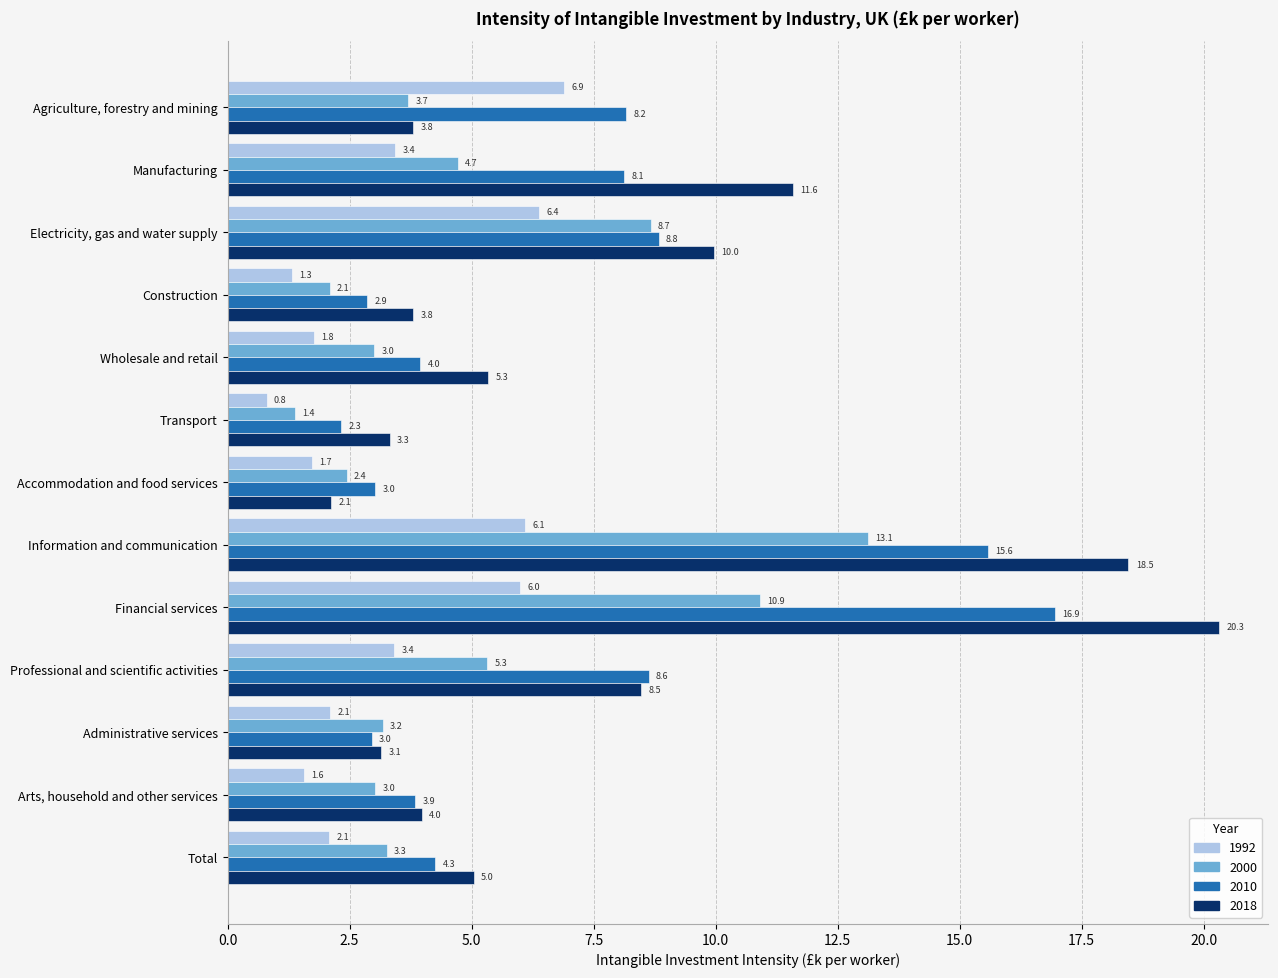

At which category is the sum across all series the highest?

Financial services